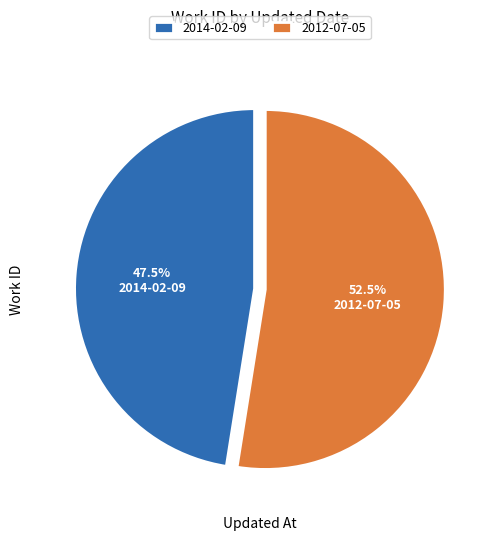

Combined, what portion of the pie is 2012-07-05 and 2014-02-09?

100.0%